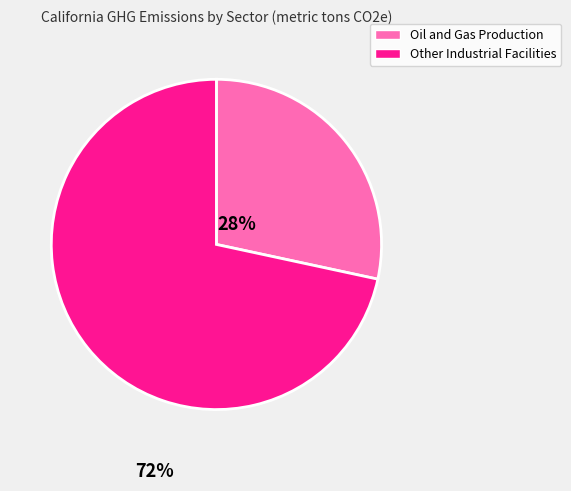

Does any single category account for the majority?

Yes